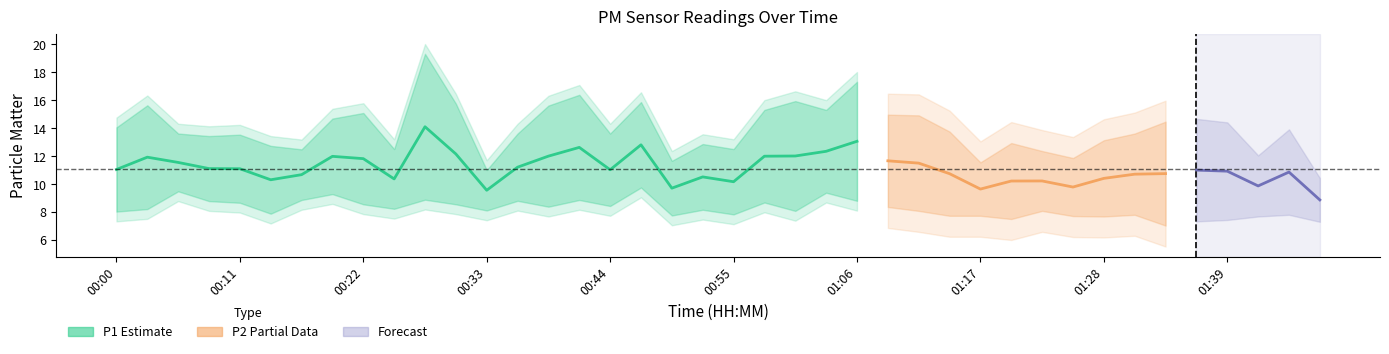

The value of P1 at 00:41 is 28.5. True or false?

False